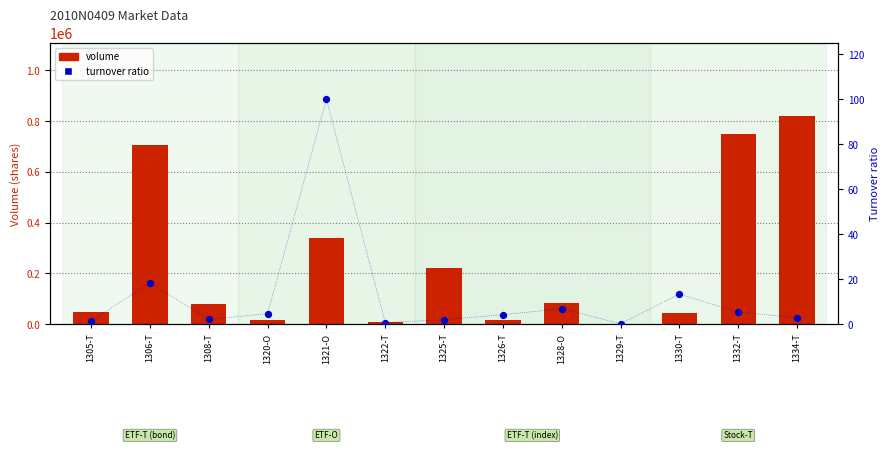

Is the value of volume at 1308-T greater than the value of turnover ratio at 1334-T?

Yes